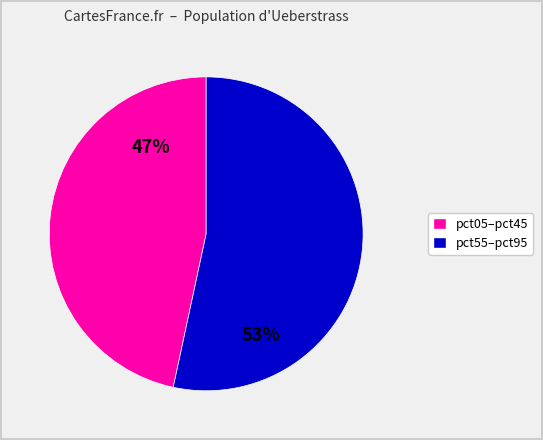

Is there a majority slice in this chart?

Yes